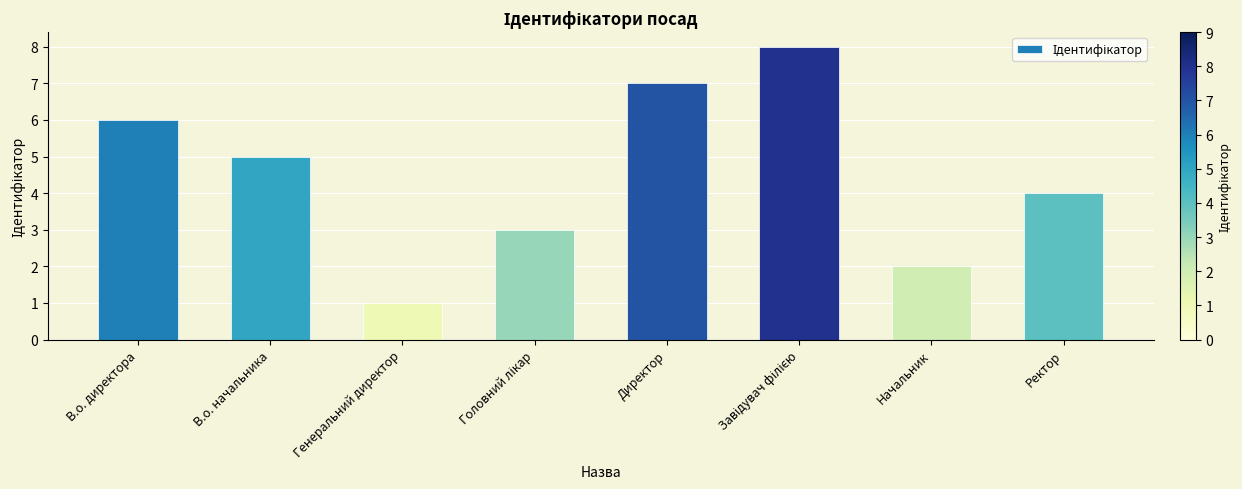

Count the values in the range 3 to 7.

5